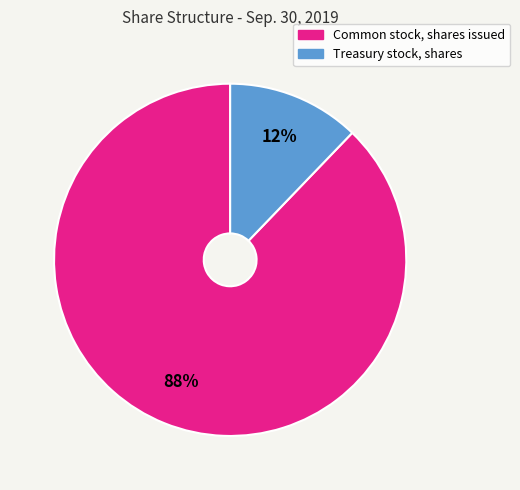

What is the majority slice?

Common stock, shares issued